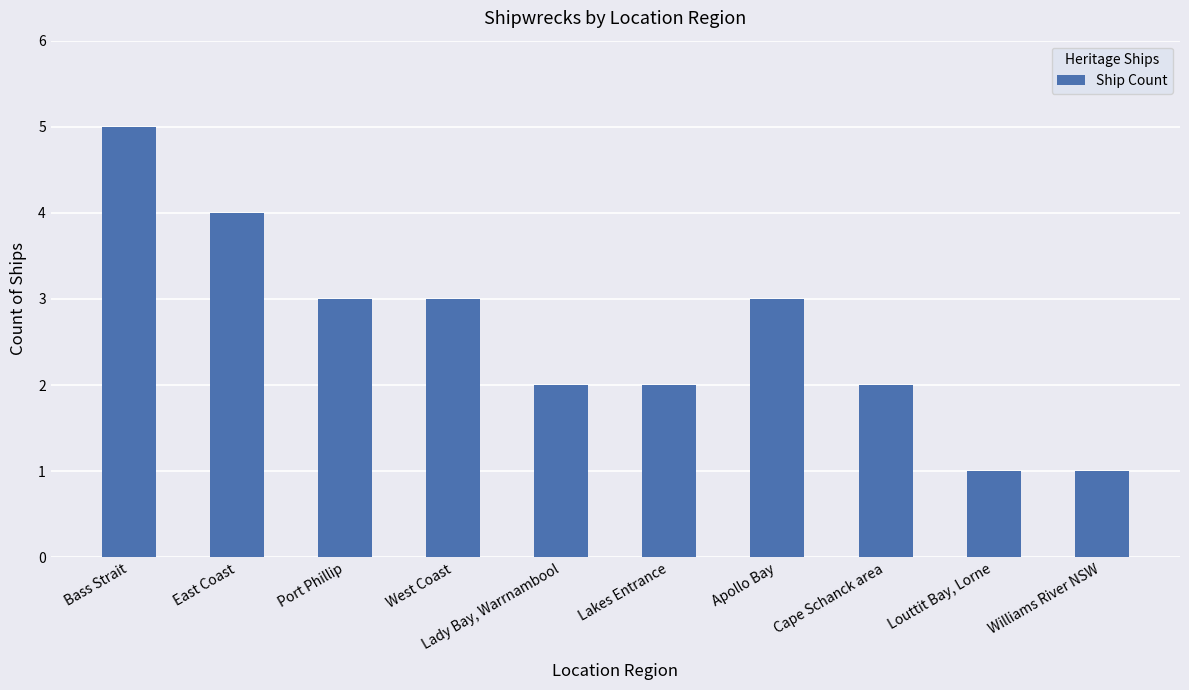

Reading left to right, transcribe all the data shown in this chart.

5	4	3	3	2	2	3	2	1	1